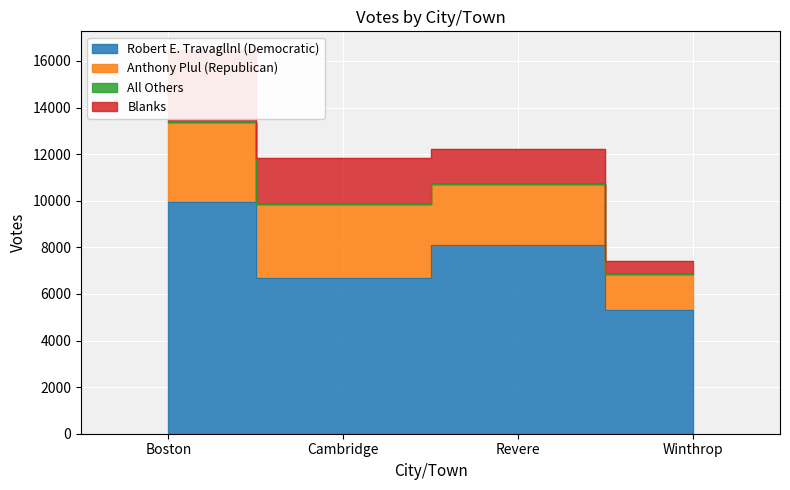

How many data points in Blanks are above 1961?

1